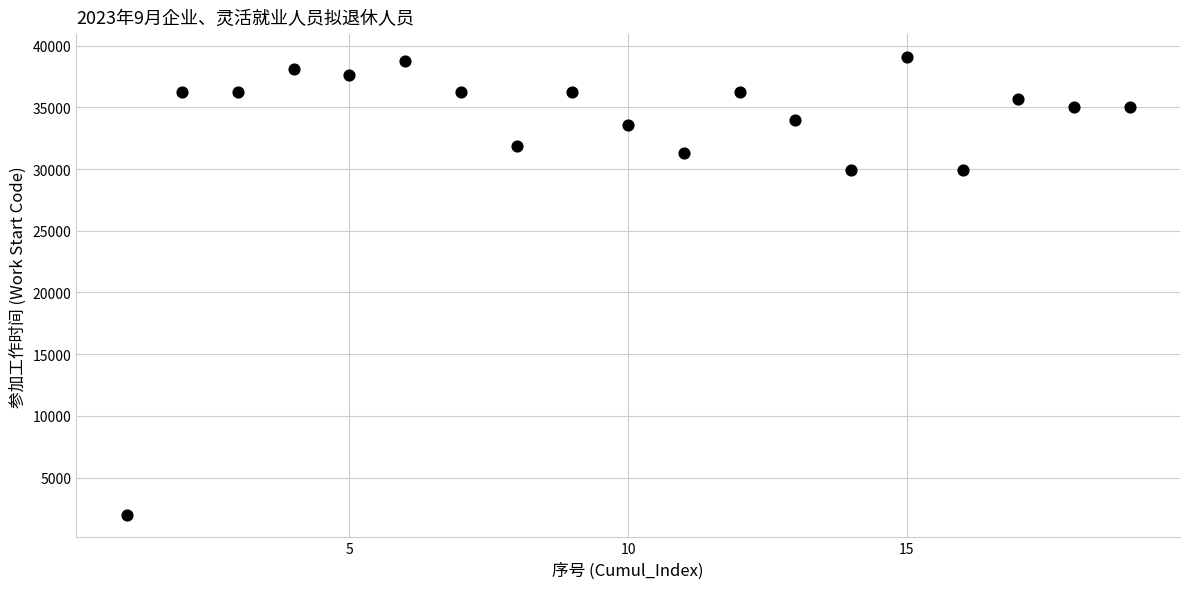

What is the range of X values (max minus min)?

18